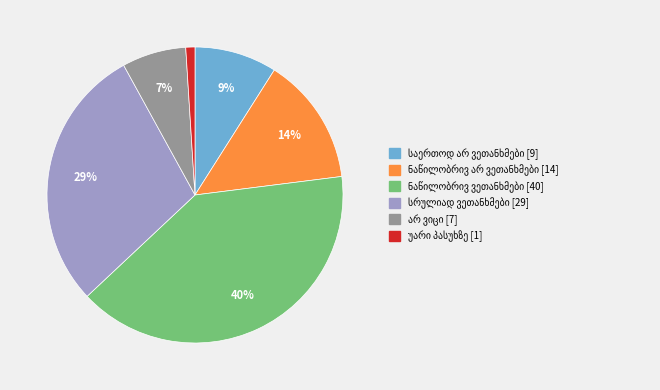

Does any single category account for the majority?

No